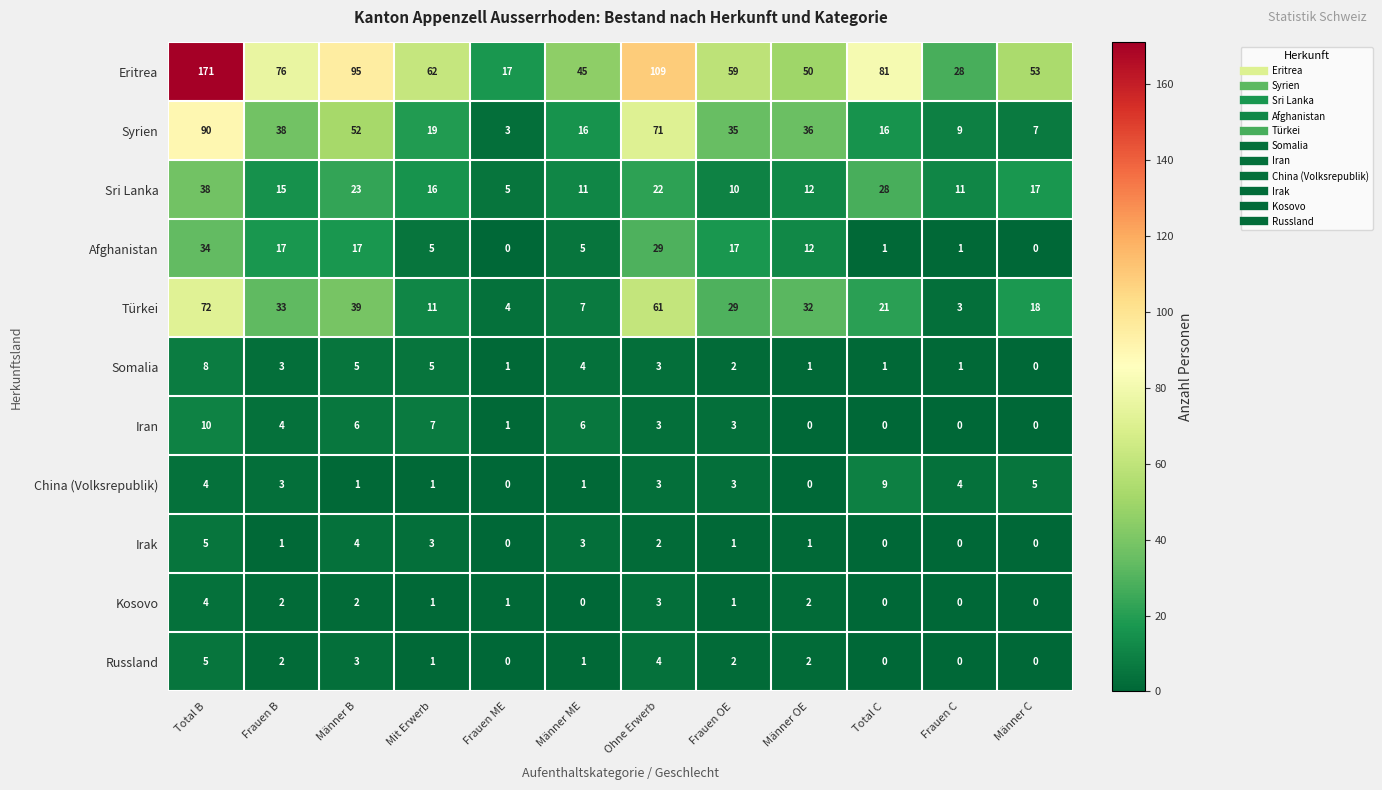

Is it true that Iran equals 3 at Frauen B?

False